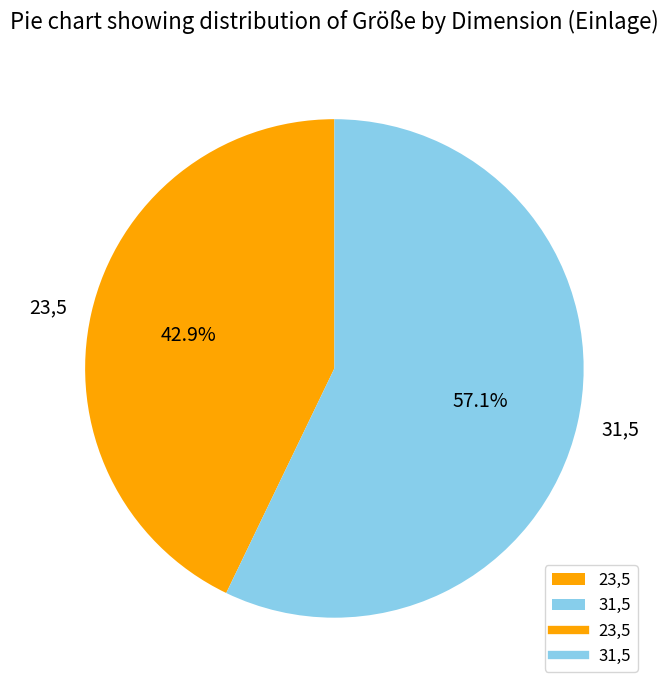

Which category has the smallest portion of the pie?

23,5